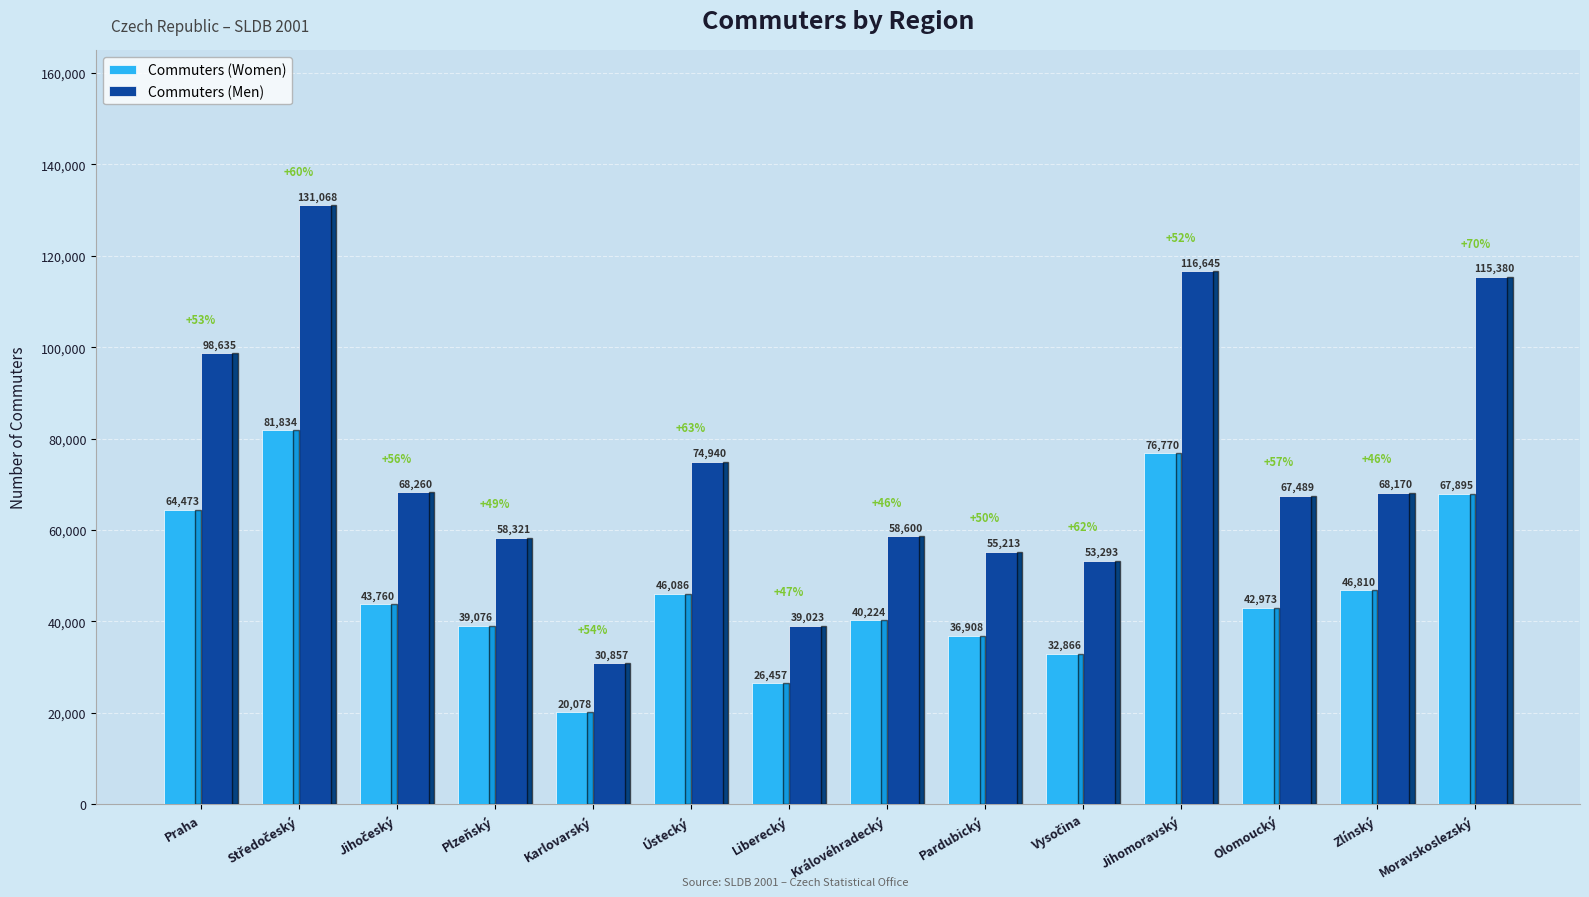

What is the difference between the maximum and minimum values in the Commuters (Men) series?

100211